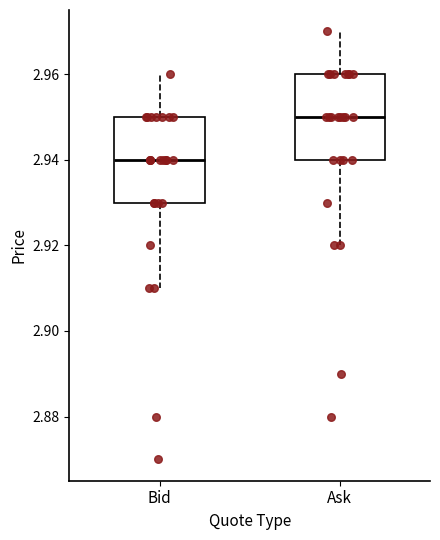

Reading left to right, read every box against the y-axis: the position of its median line, the range the box covers, and the ends of its whiskers. The values are not printed on the chart, so give them approximately, as read against the axis.

Bid: median 2.94, box 2.93 to 2.95, whiskers 2.91 to 2.96
Ask: median 2.95, box 2.94 to 2.96, whiskers 2.92 to 2.97